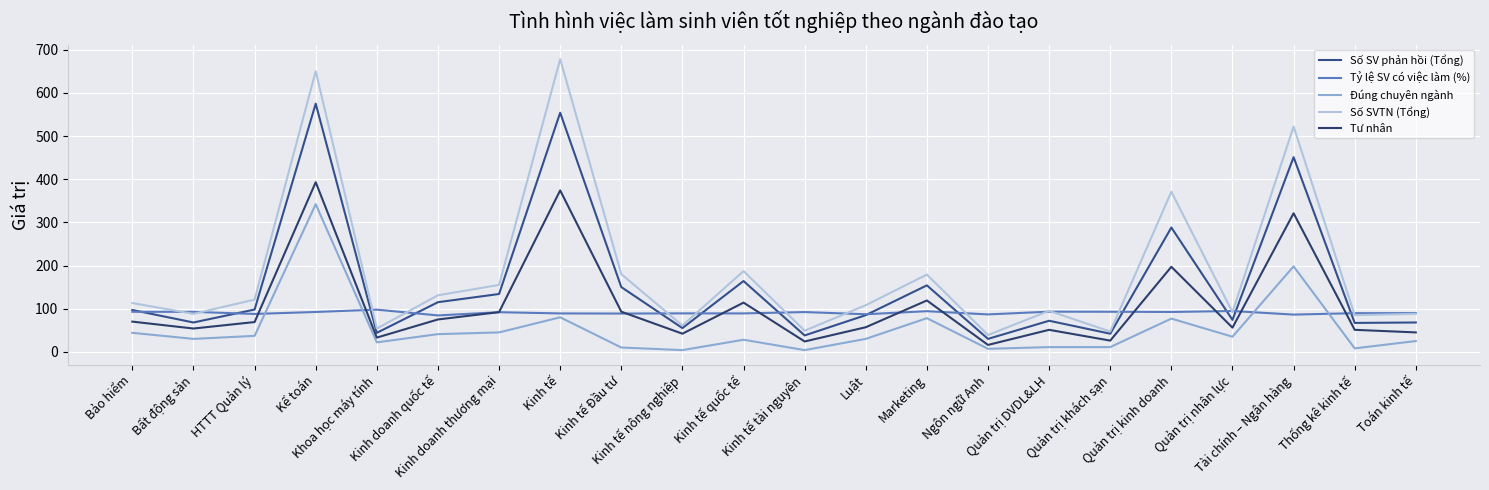

Does the chart display data point markers on the line(s)?

No